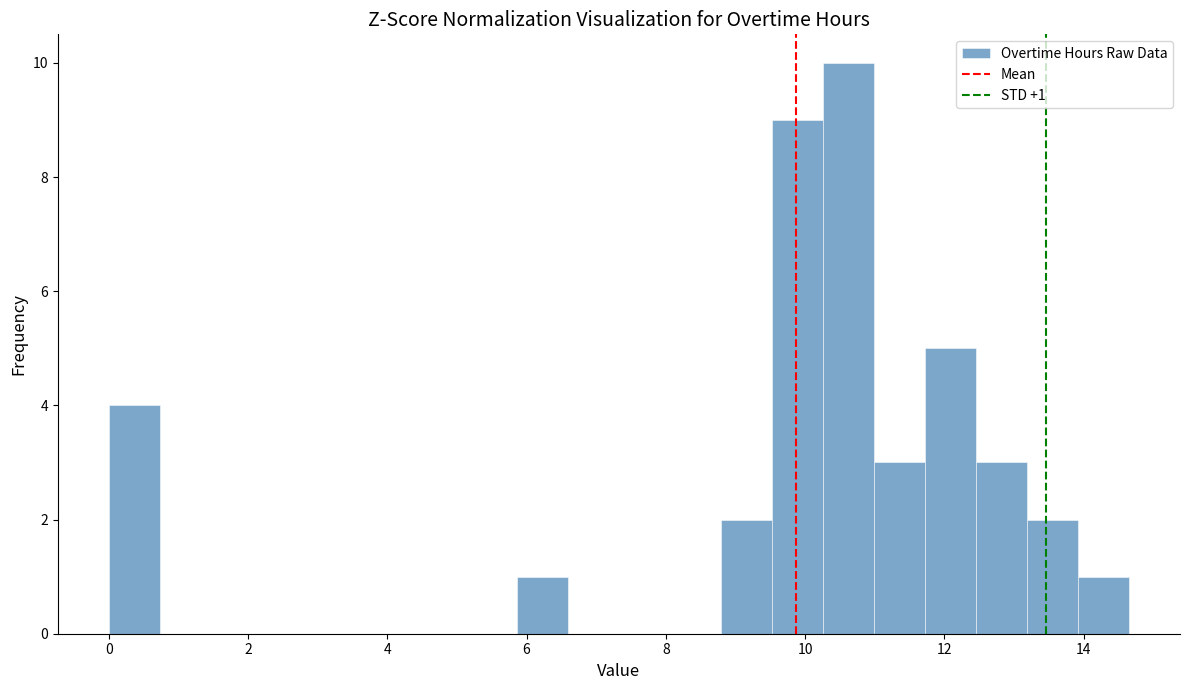

Around what value on the x-axis is the tallest bar? Give the approximate position of its centre, as read against the axis.

10.6